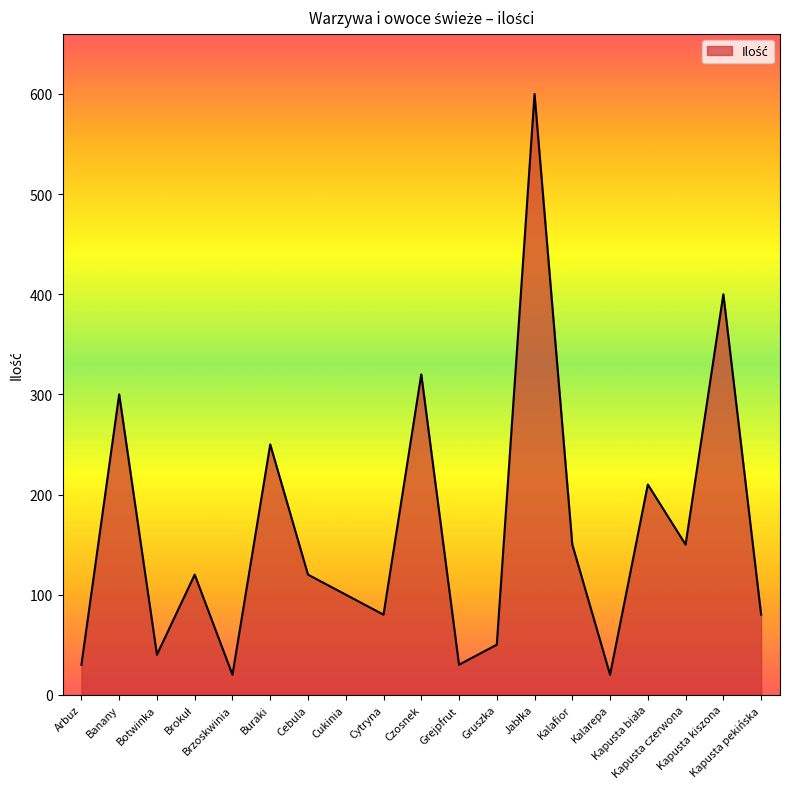

What is the minimum value shown in the chart?

20